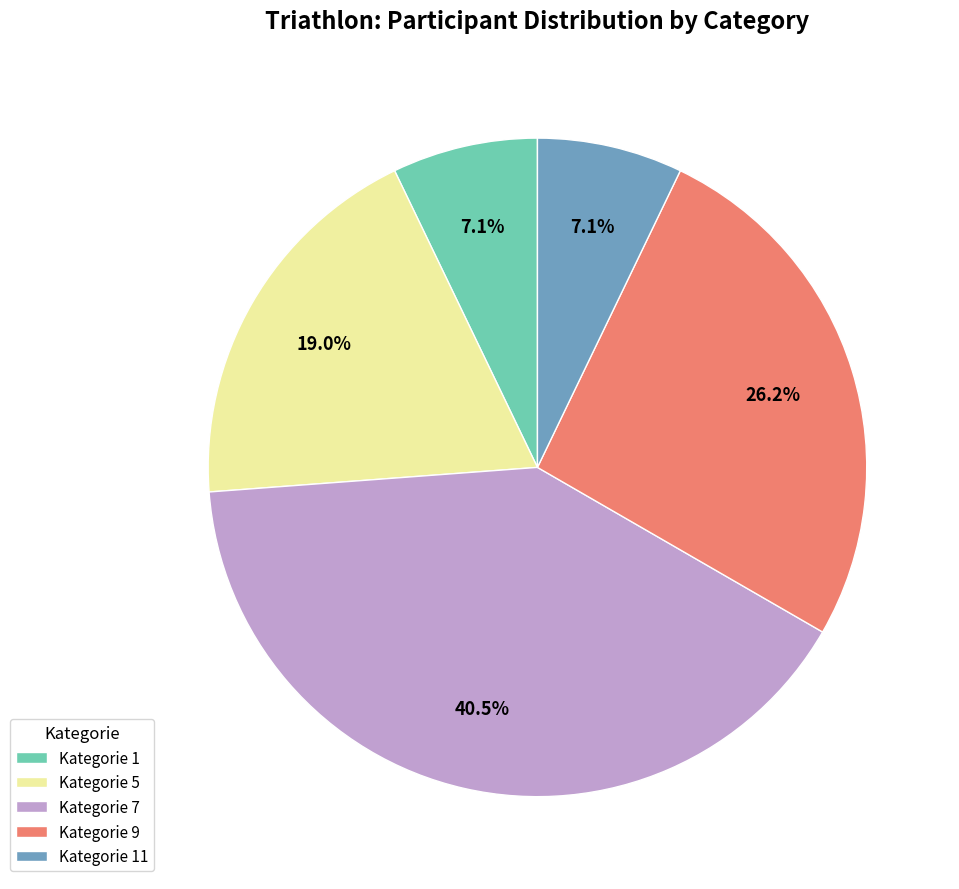

Which slice is the largest?

Kategorie 7